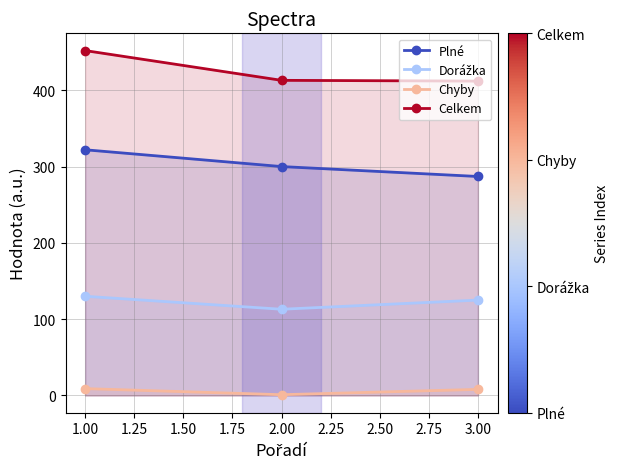

At how many categories does at least one series exceed 240?

3